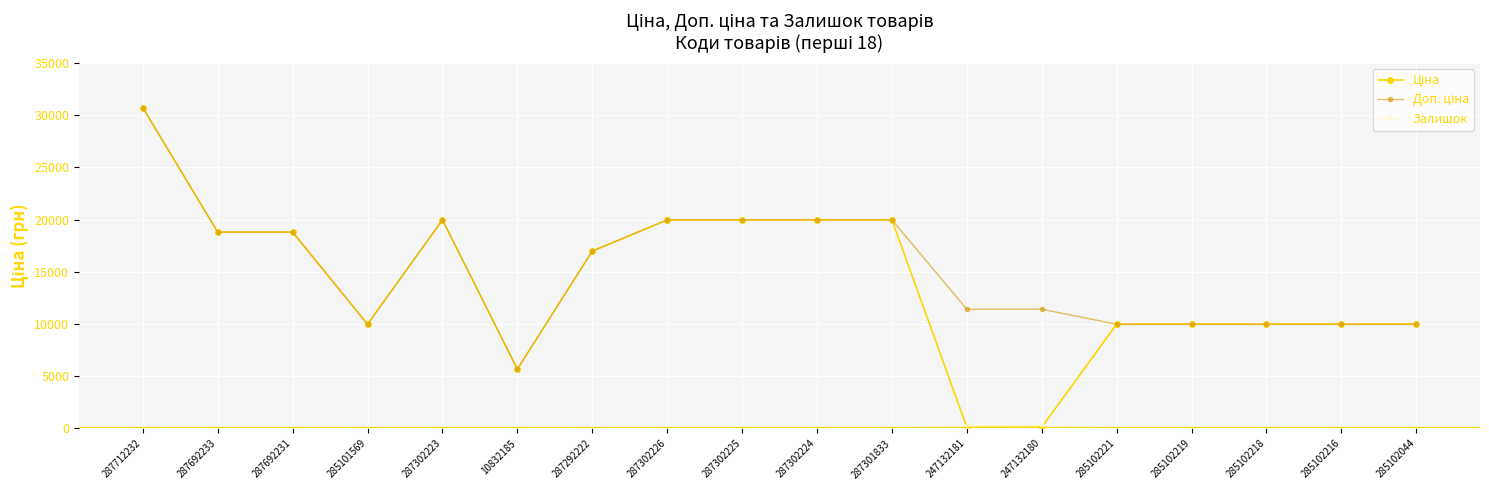

At how many categories does at least one series exceed 6338?

17